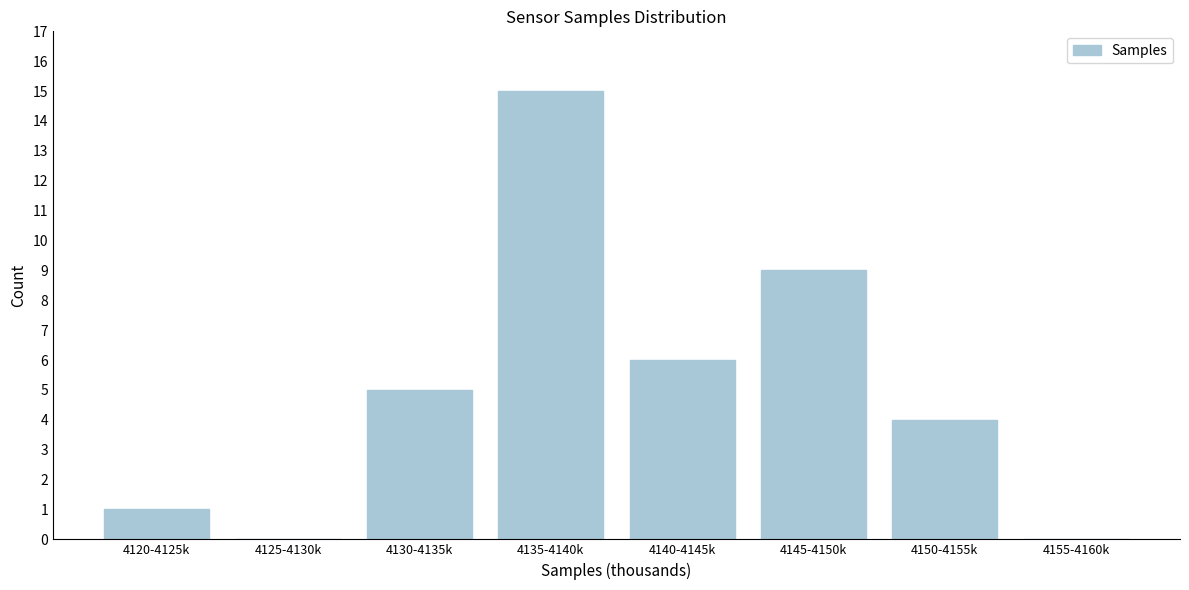

Reading left to right, transcribe all the data shown in this chart.

4120-4125k=1	4125-4130k=0	4130-4135k=5	4135-4140k=15	4140-4145k=6	4145-4150k=9	4150-4155k=4	4155-4160k=0